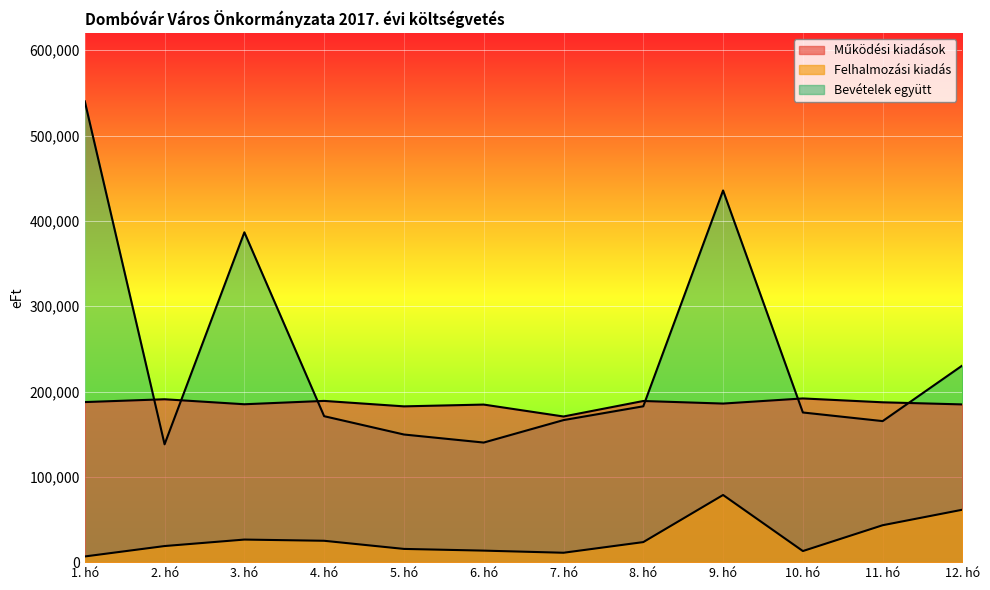

How many times do Működési kiadások and Bevételek együtt cross each other?

6